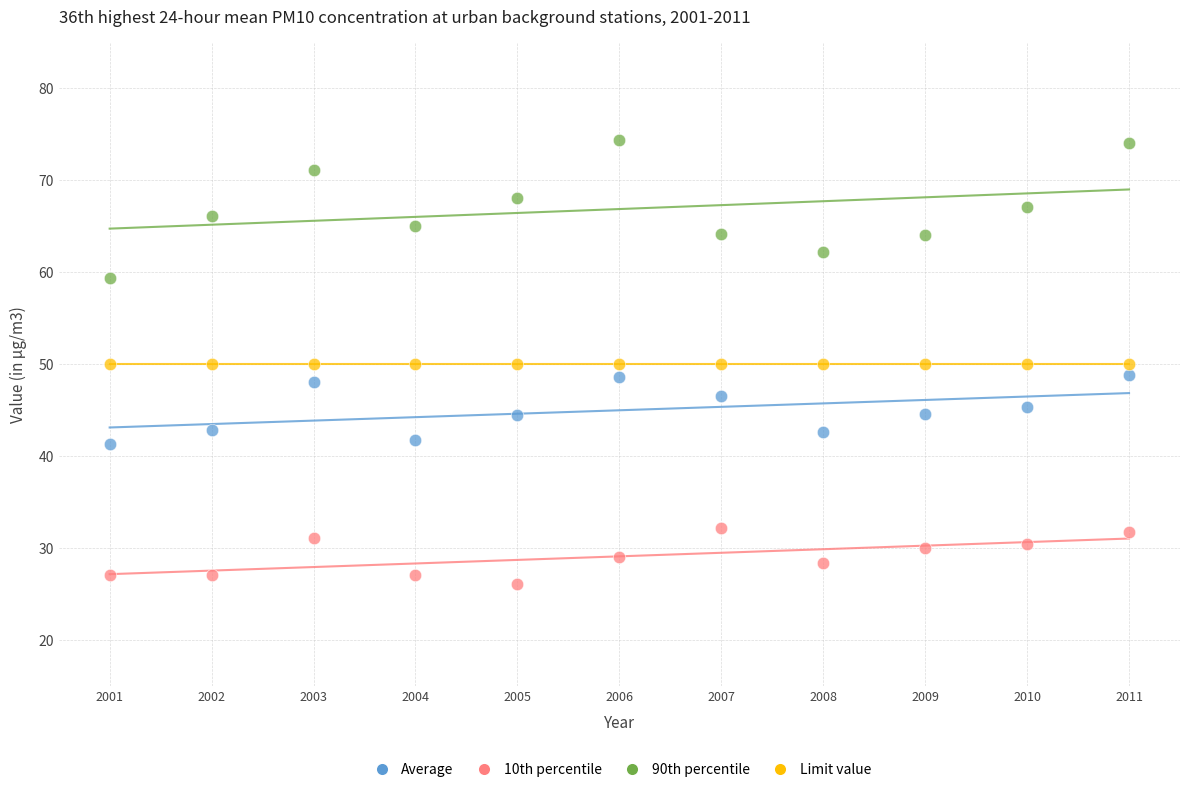

Which series reaches the minimum Y coordinate?

10th percentile